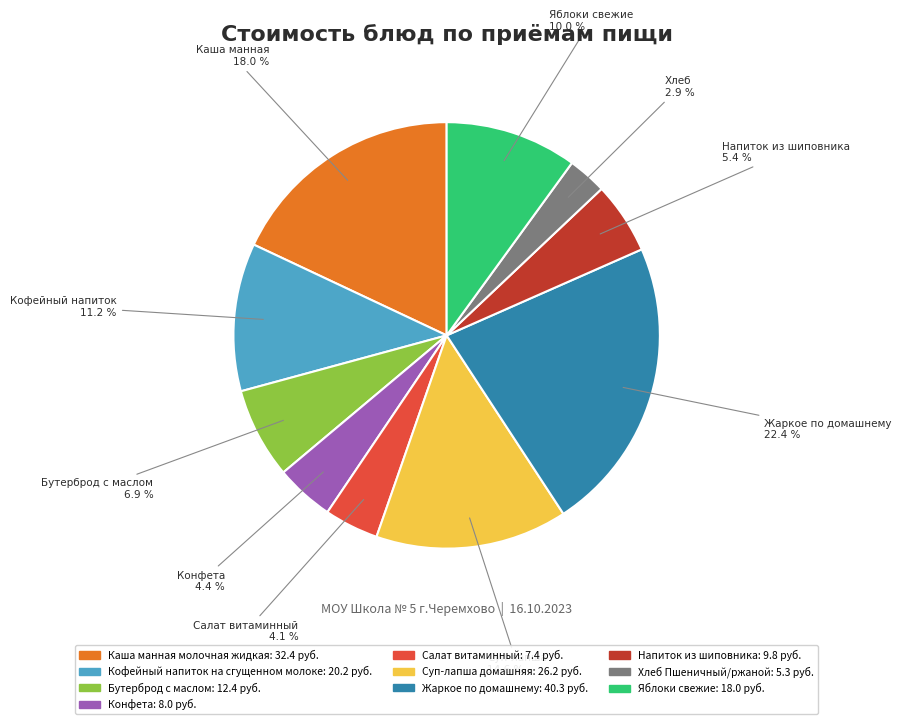

Is the sum of Хлеб Пшеничный/ржаной and Каша манная молочная жидкая greater than half?

No